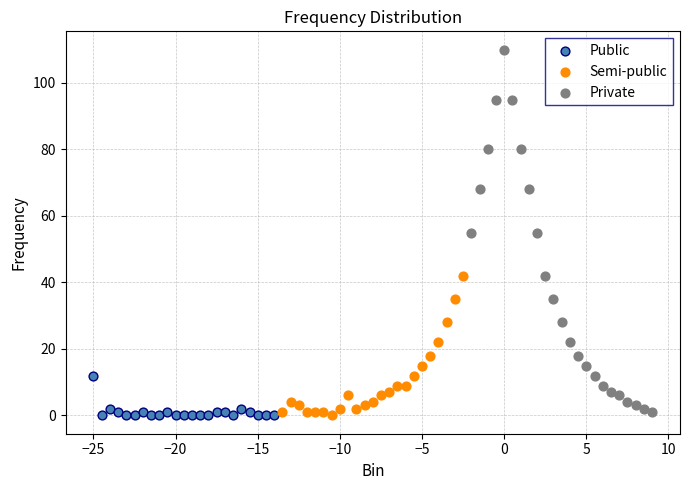

Which series contains the highest Y value?

Private